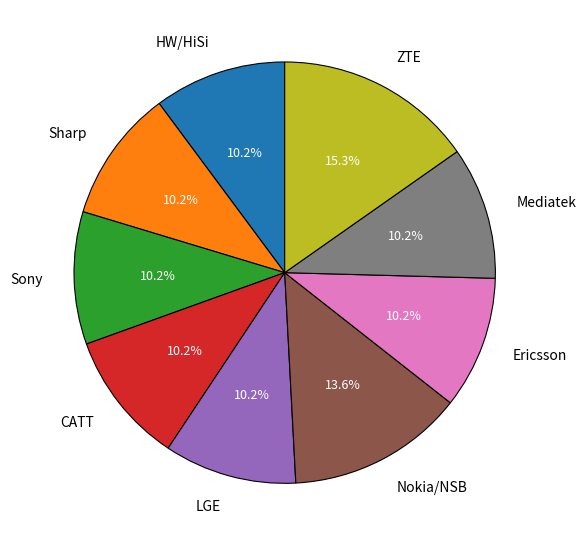

The HW/HiSi slice represents 24% of the pie. True or false?

False